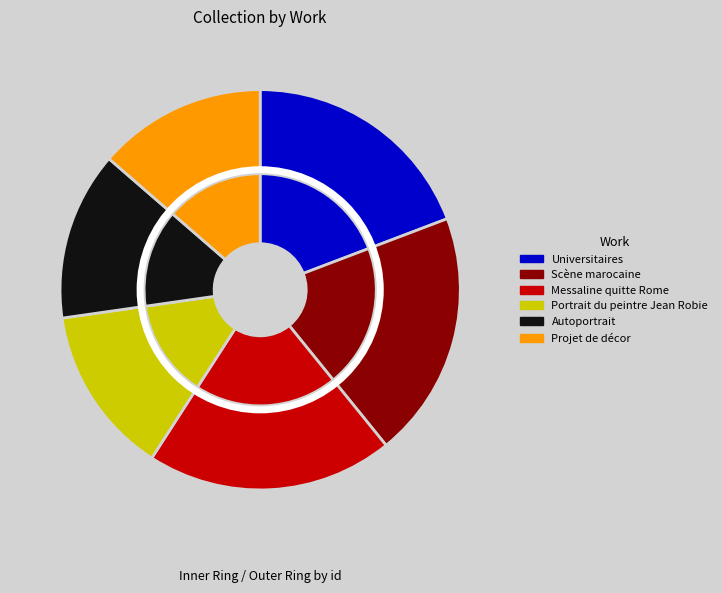

How many segments does this pie chart have?

6